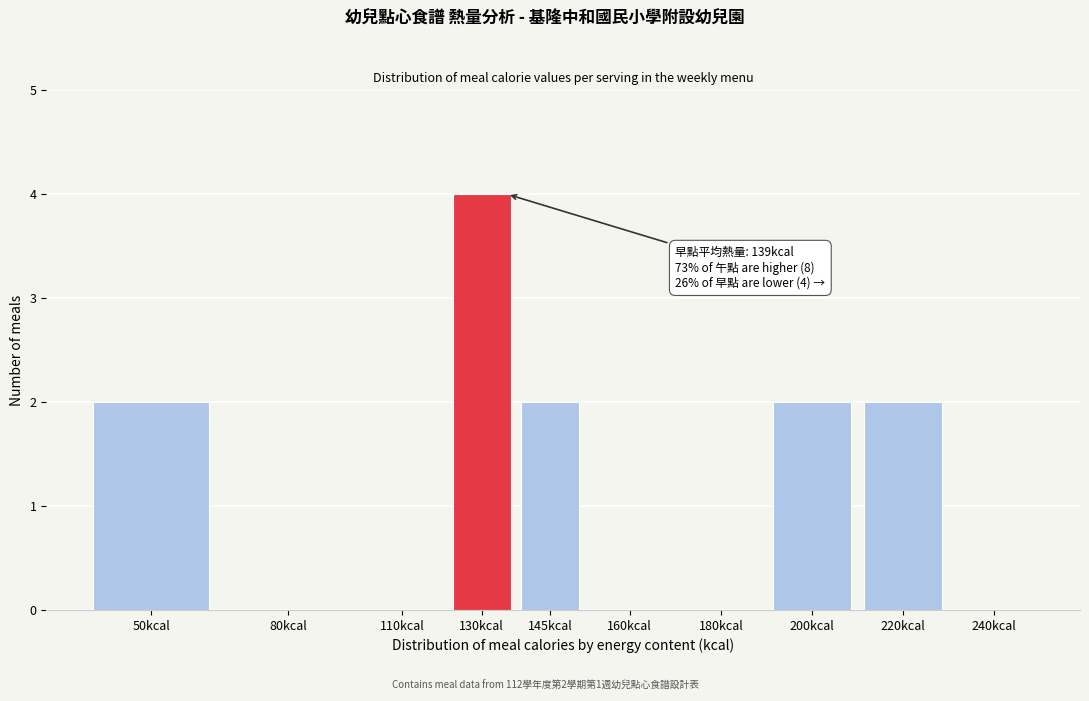

Reading left to right, transcribe all the data shown in this chart.

50kcal=2	80kcal=0	110kcal=0	130kcal=4	145kcal=2	160kcal=0	180kcal=0	200kcal=2	220kcal=2	240kcal=0